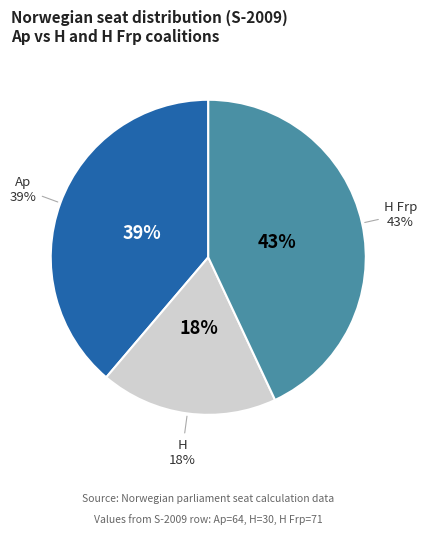

What is the change in value from Ap to H Frp?

+7